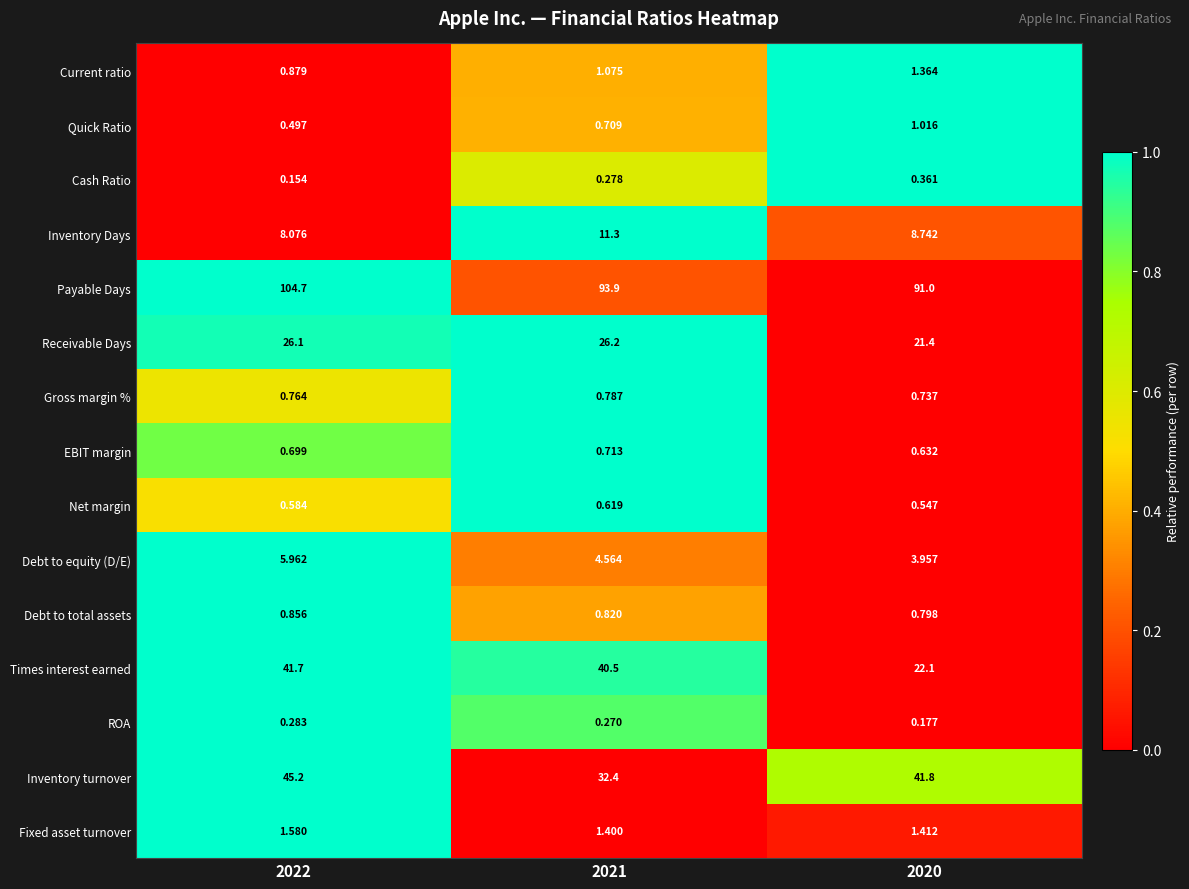

Which series has the widest spread of values?

Times interest earned